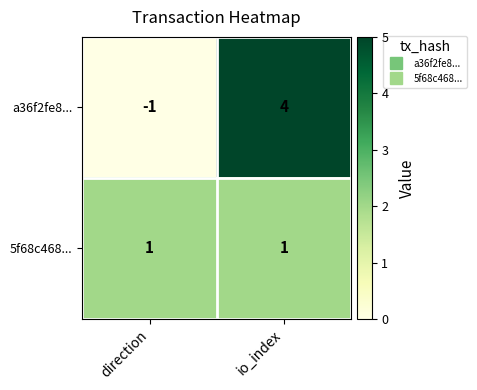

What is the difference between the maximum and minimum values in the a36f2fe8... series?

5